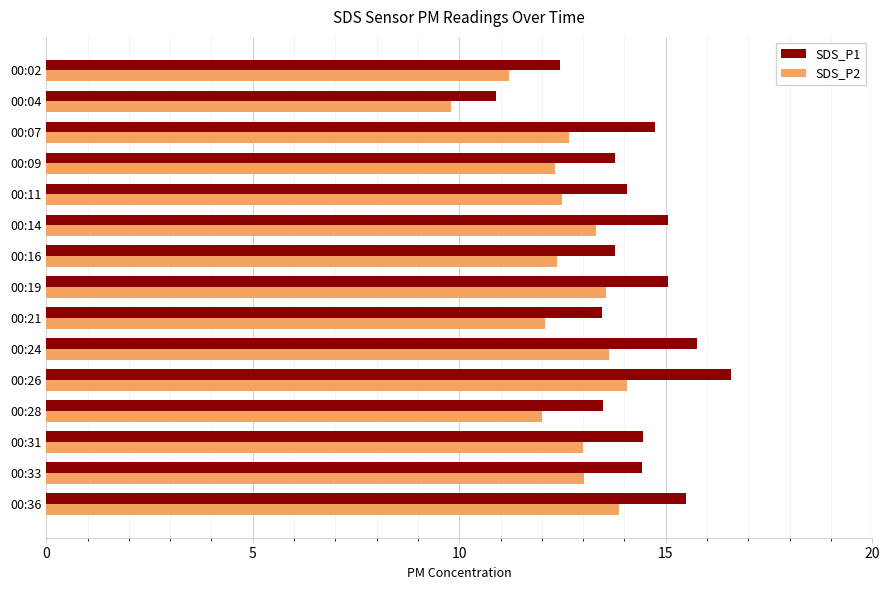

What is the difference between the maximum and minimum values in the SDS_P1 series?

5.7